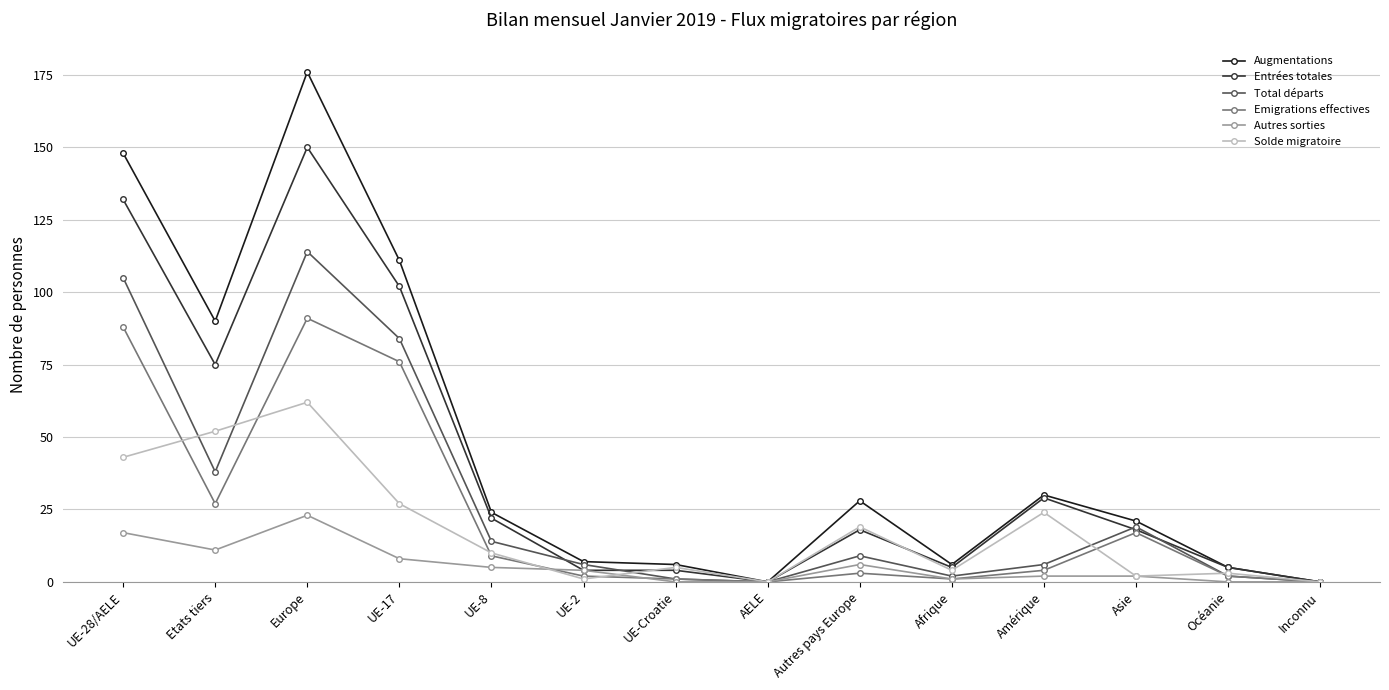

At which category is the sum across all series the highest?

Europe